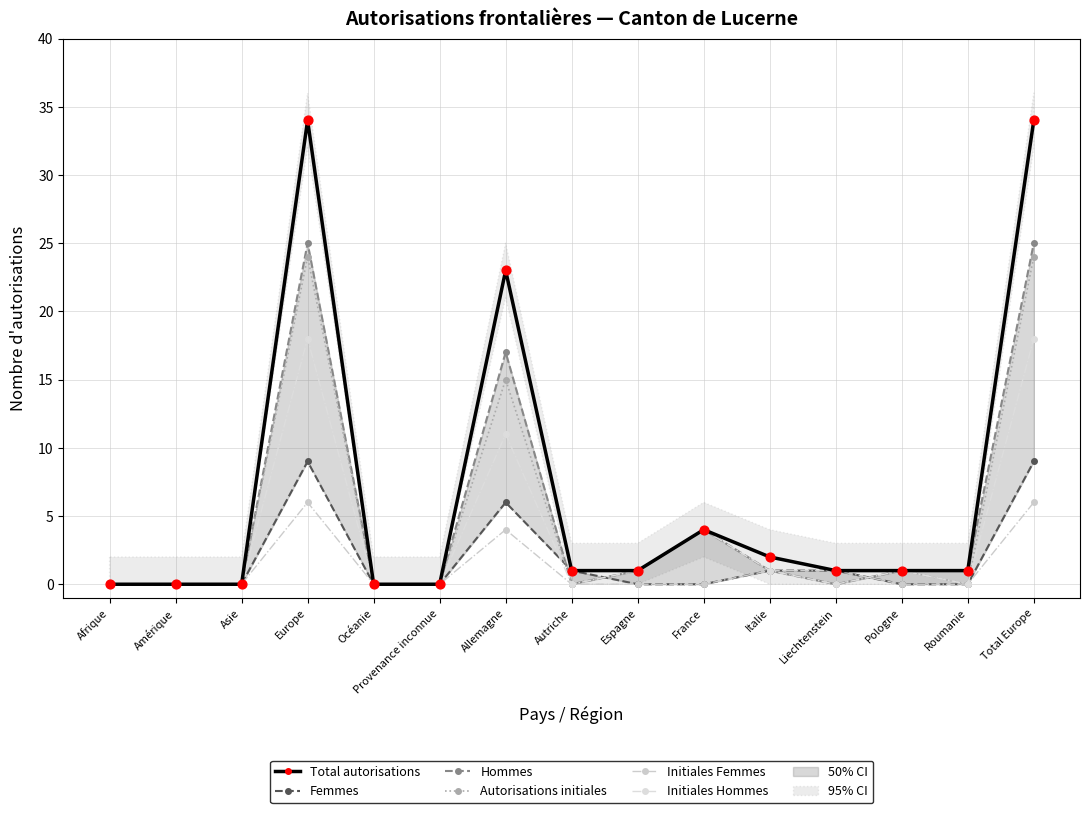

Which series has the largest Y range (max minus min)?

Total autorisations